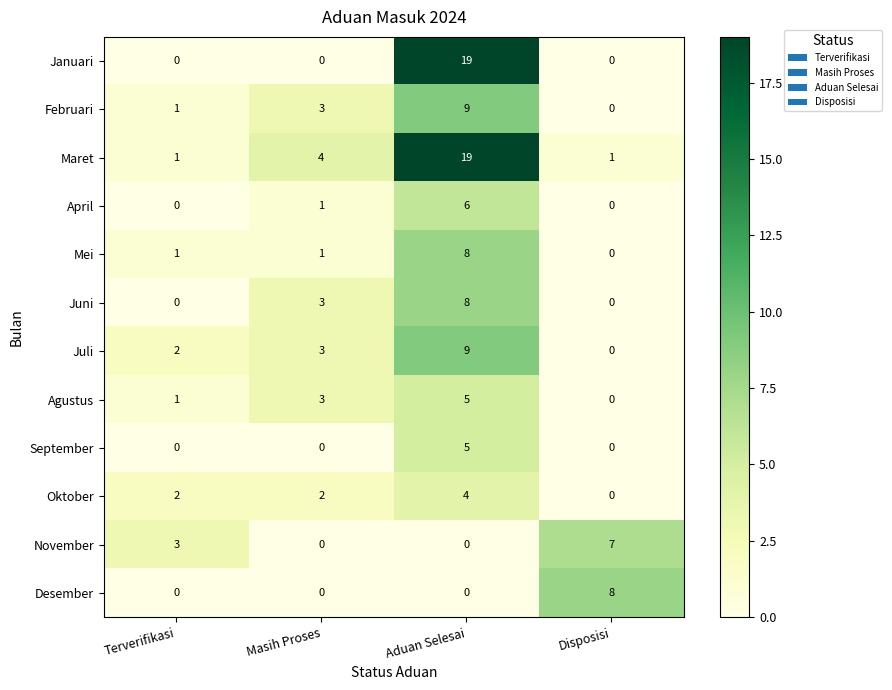

What is the greatest value displayed?

19